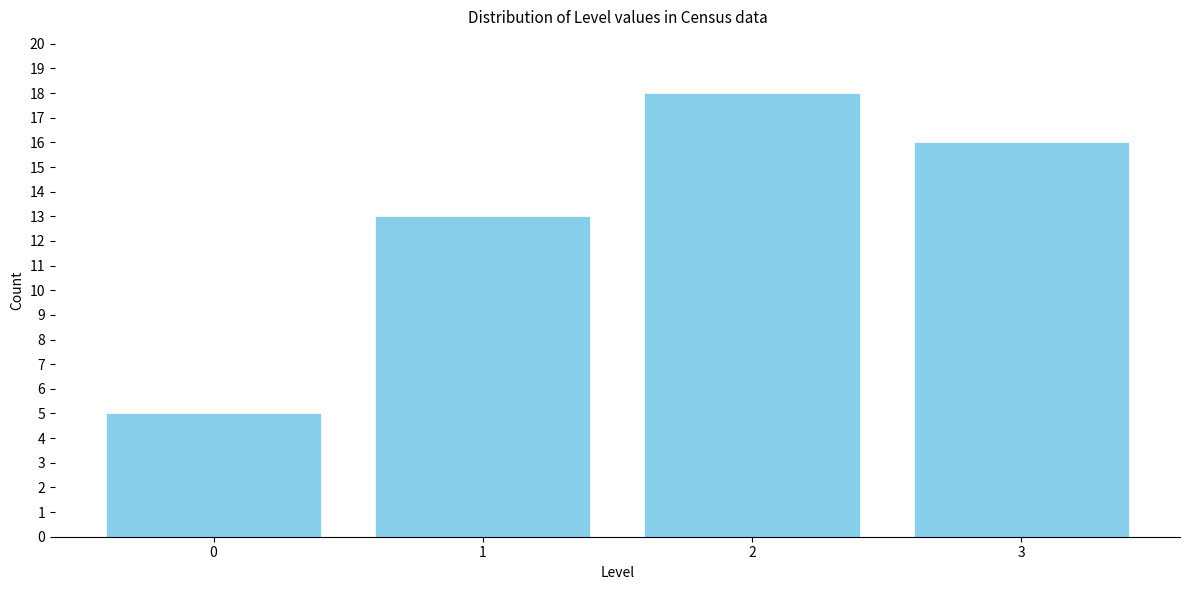

Reading right to left, what are all the values shown in this chart?

16	18	13	5